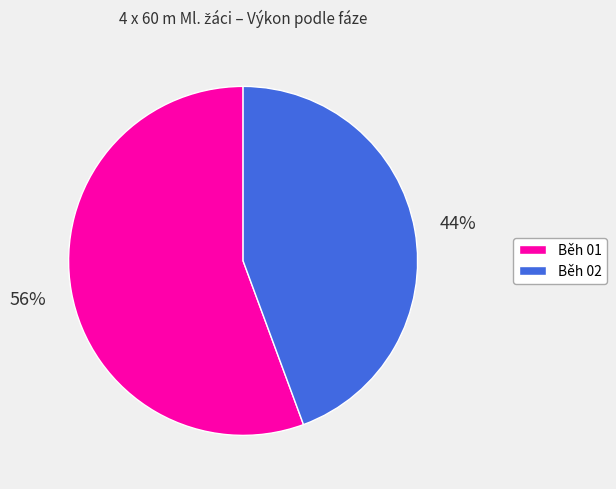

Rank the categories by value from highest to lowest.

Běh 01, Běh 02